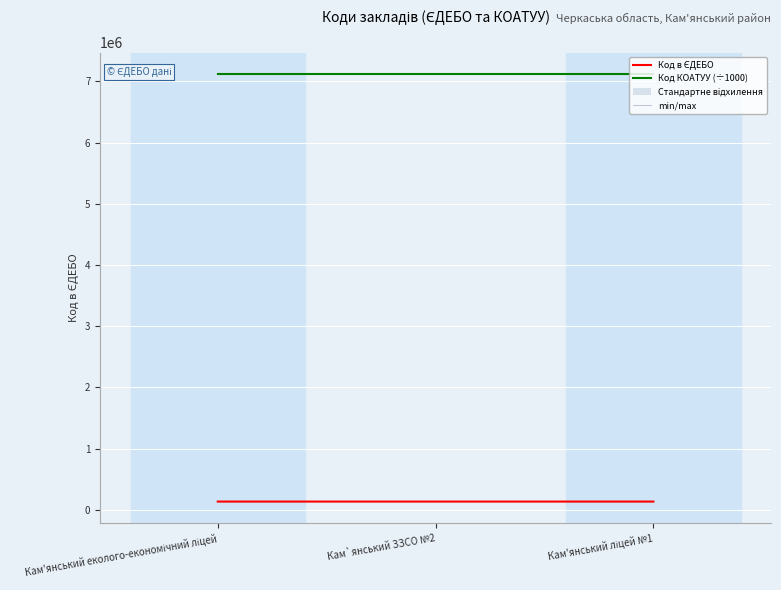

What position from the left is Кам`янський ЗЗСО №2?

2